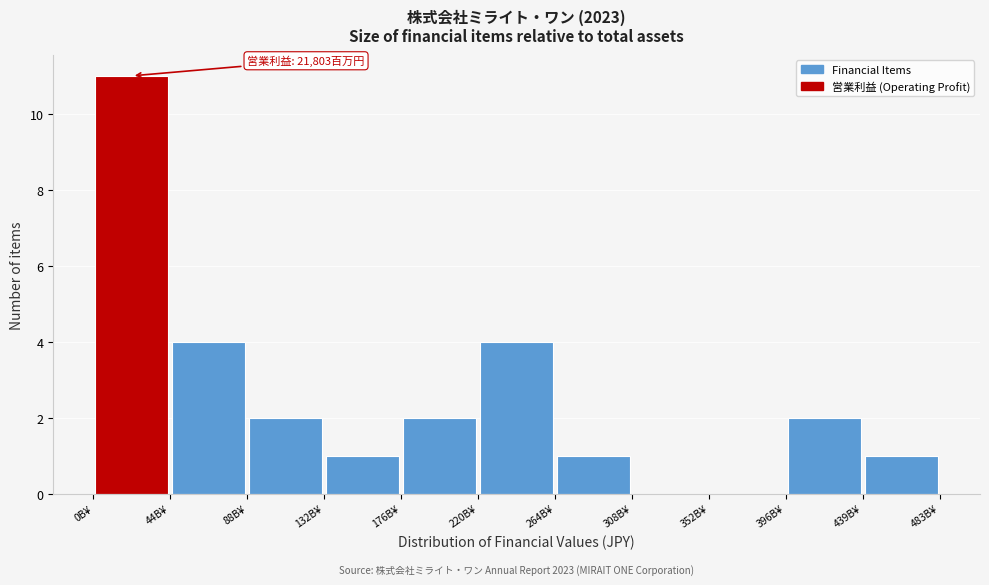

Over which range of the x-axis is the bar tallest?

0 to 45